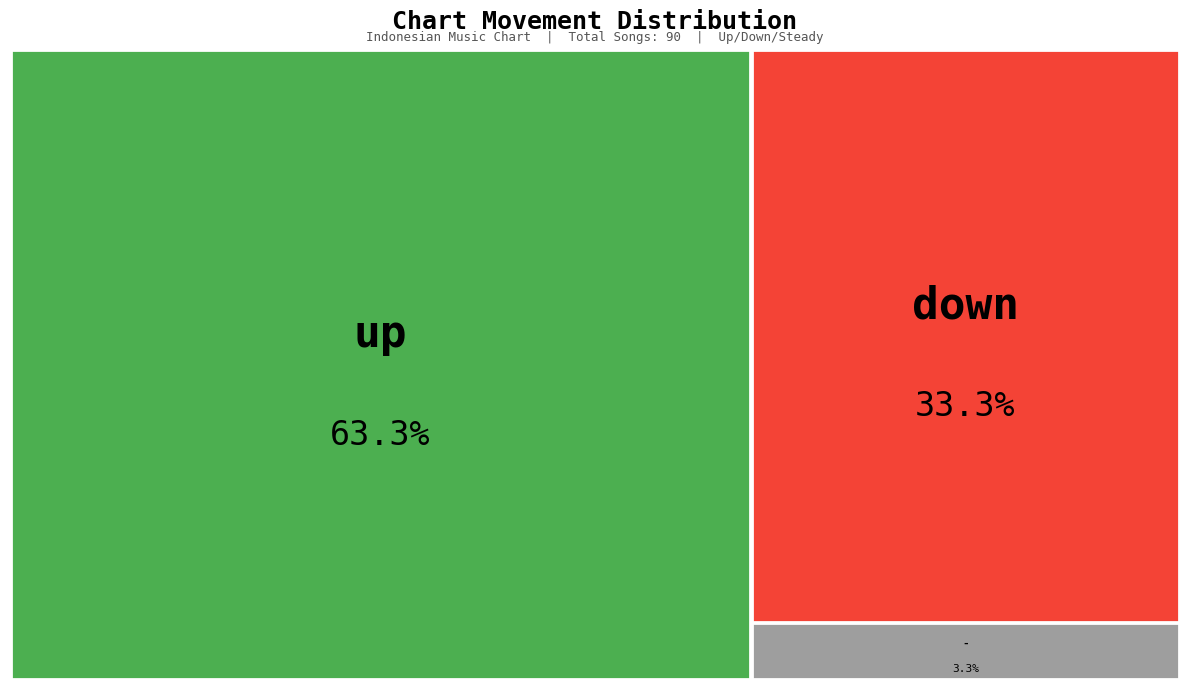

What is the smallest slice in the pie chart?

-